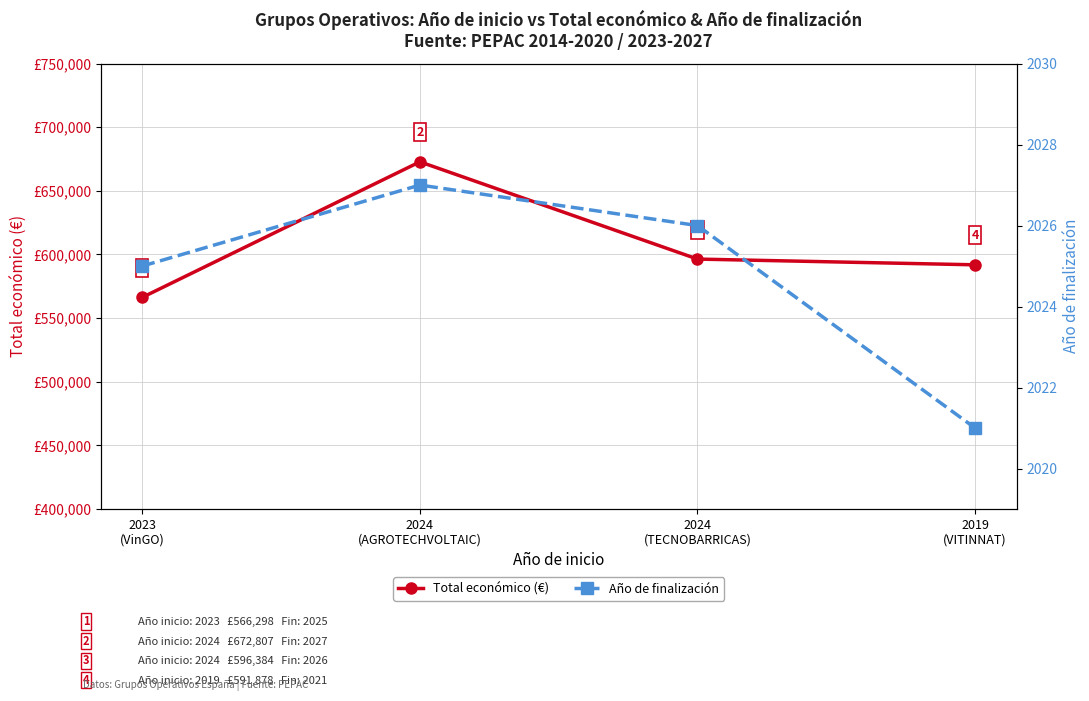

At 2019
(VITINNAT), list the series in order from largest to smallest.

Total económico (€), Año de finalización